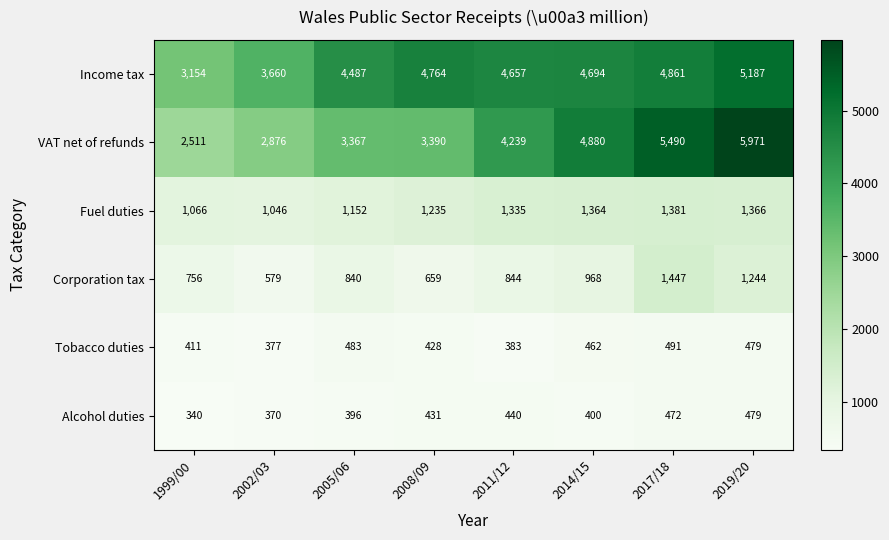

What is the lowest value of the Income tax series?

3154